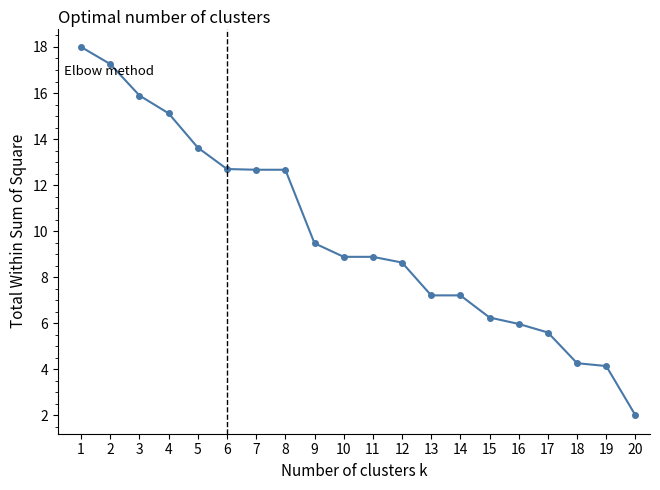

How many data points are less than 8?

8